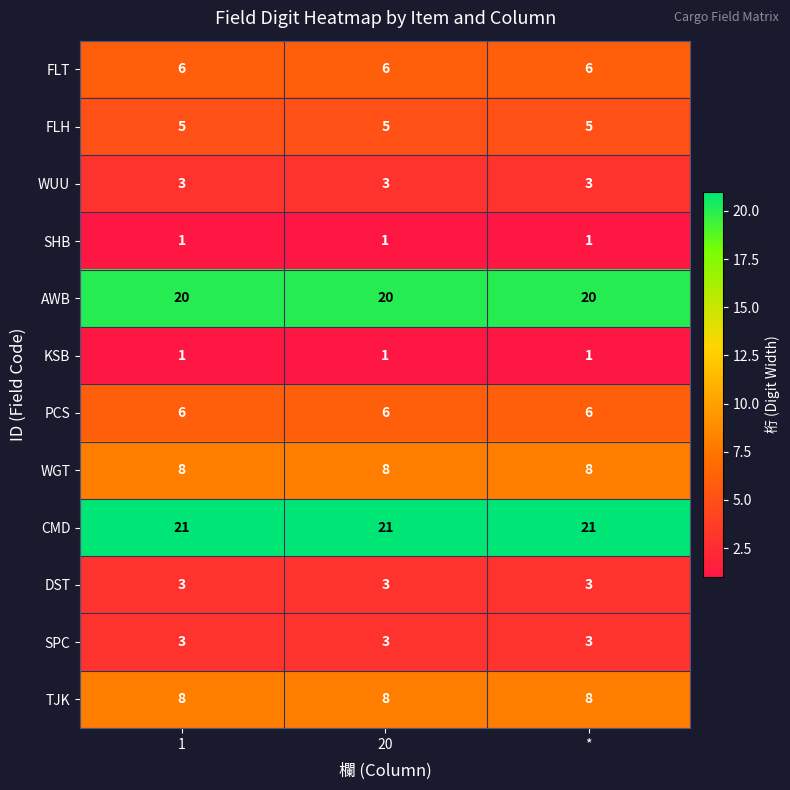

What is the difference between the highest and lowest values at 1?

20